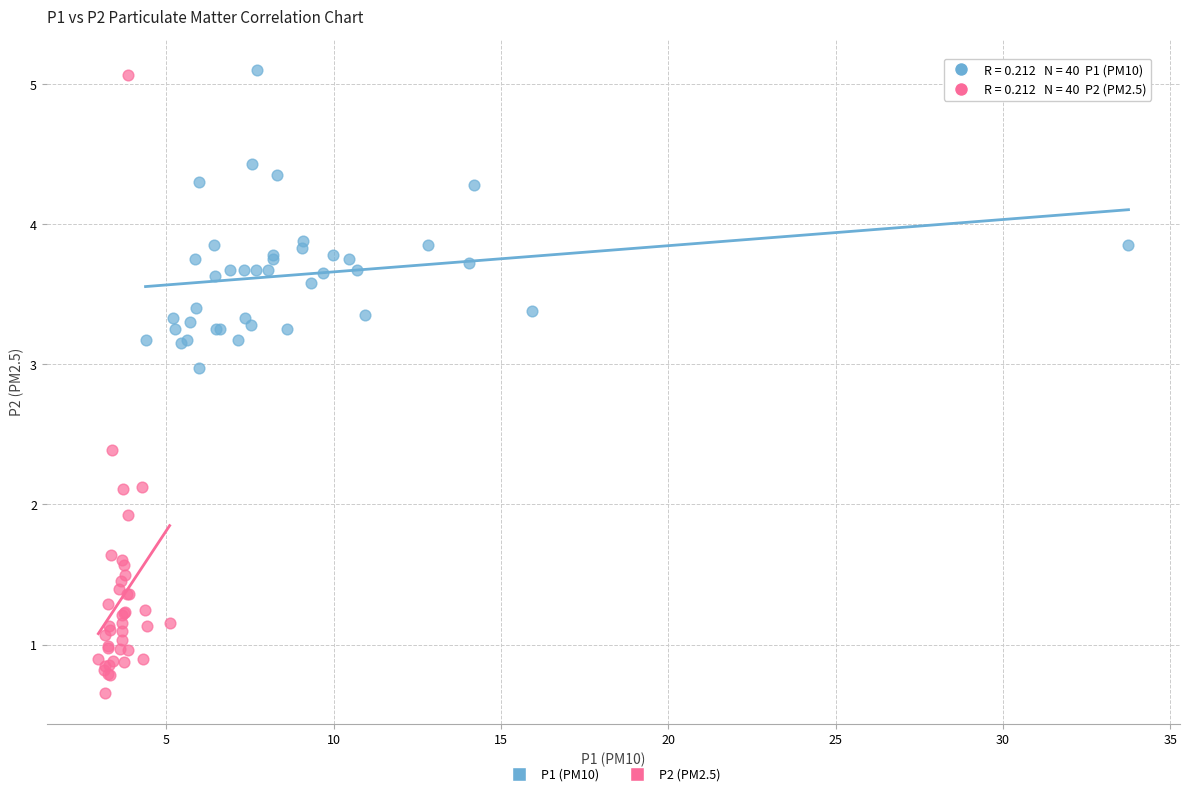

Which series reaches the minimum Y coordinate?

P2 (PM2.5)